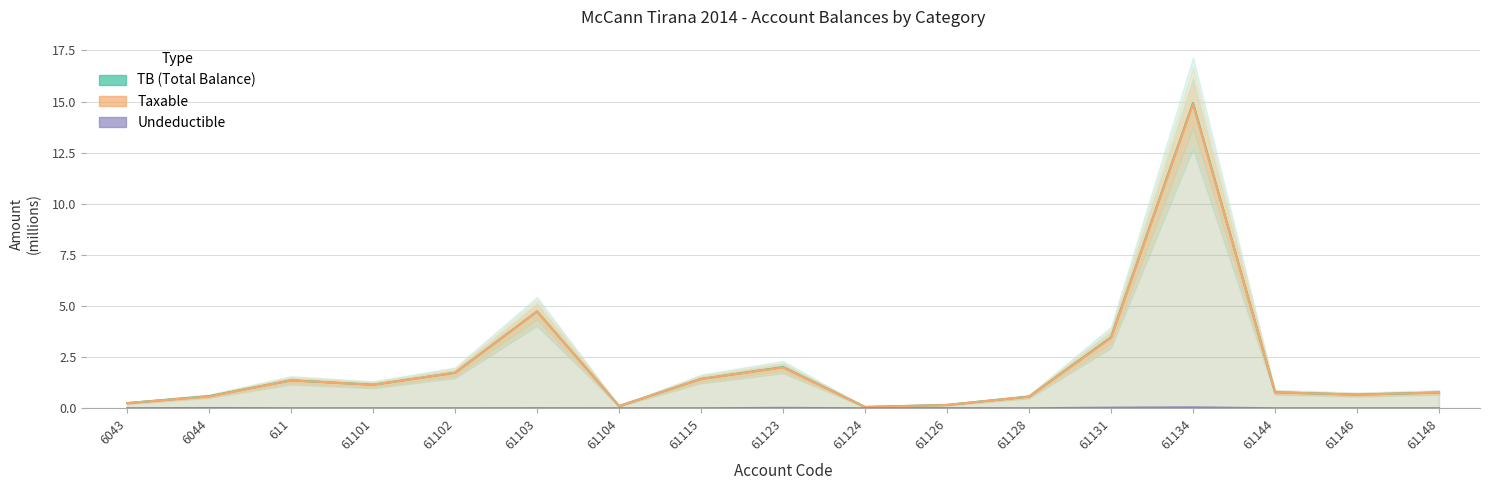

What are all the series names shown in the legend?

TB (Total Balance), Taxable, Undeductible